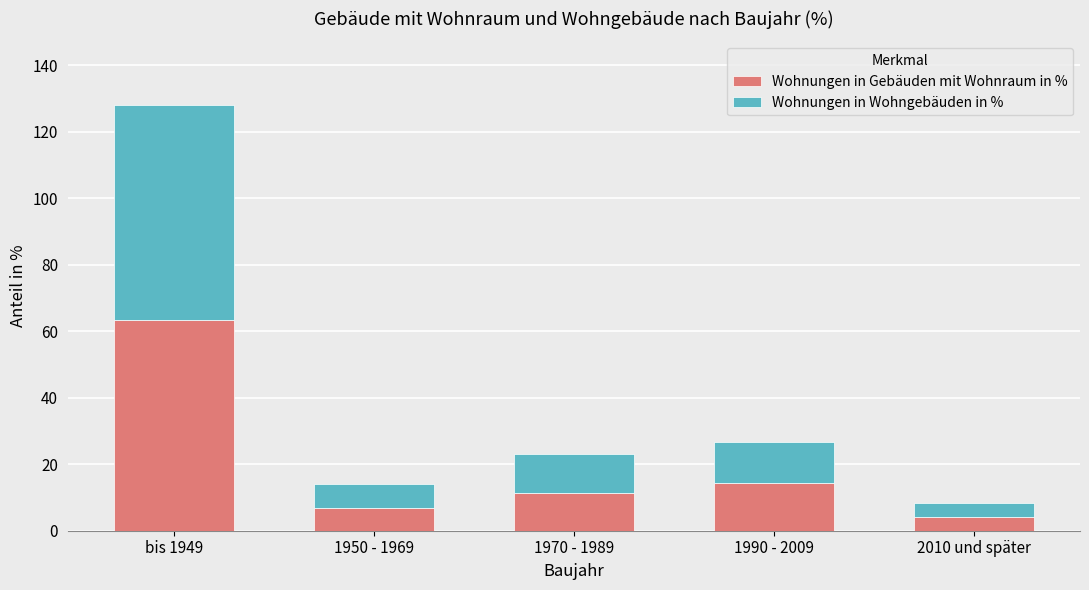

Where is Wohnungen in Gebäuden mit Wohnraum in % nearest to the value 33?

1990 - 2009